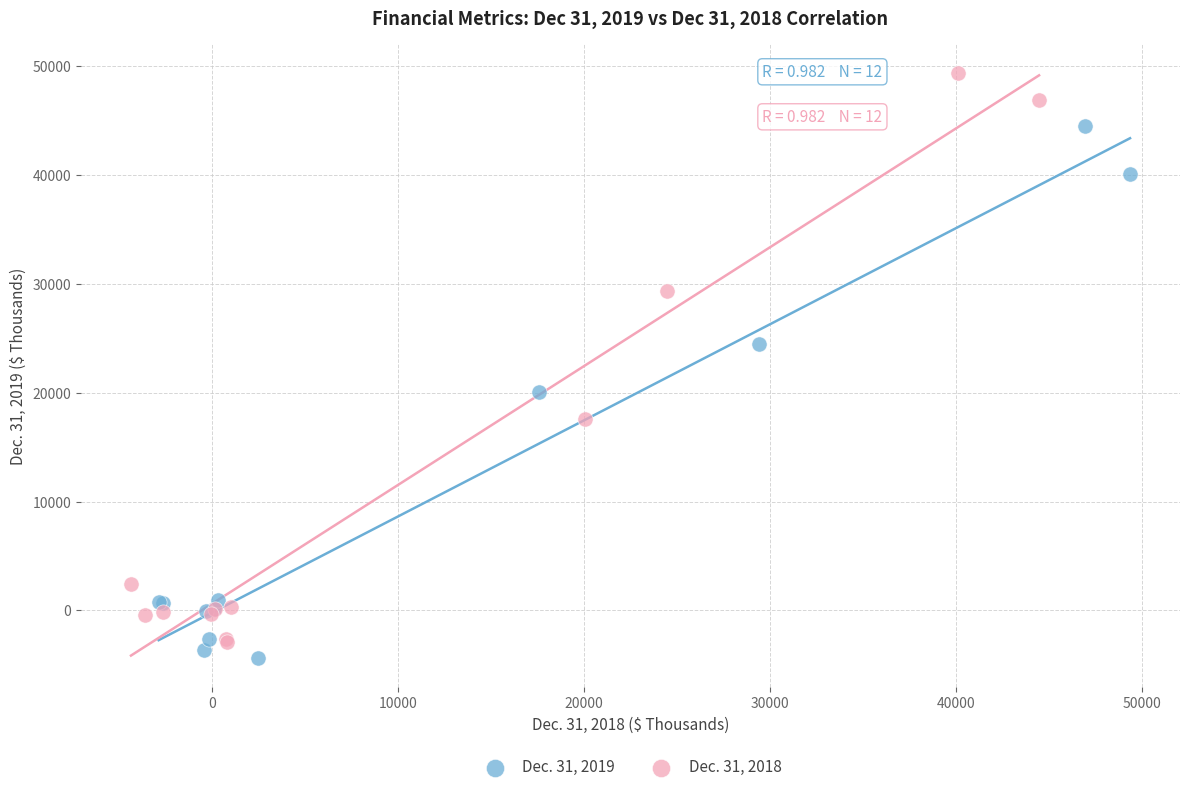

Which series has the largest Y range (max minus min)?

Dec. 31, 2018